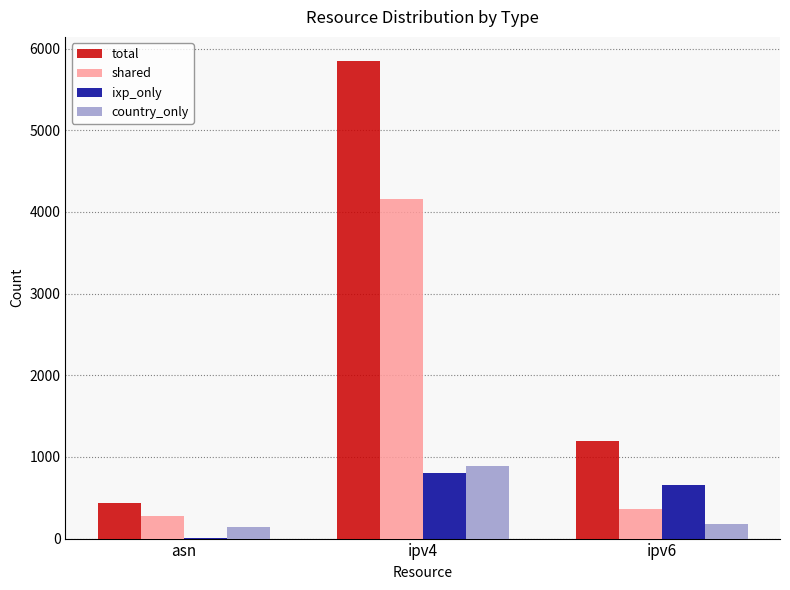

What is the sum of all shared values?

4795